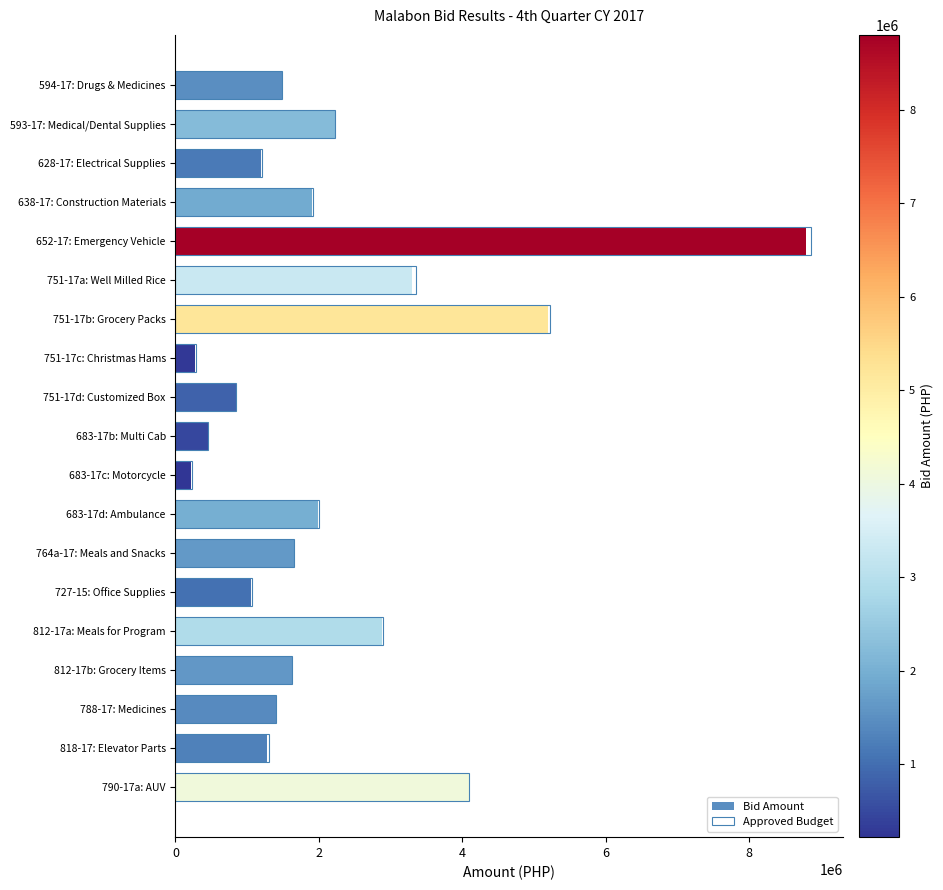

Does the chart contain any negative values?

No